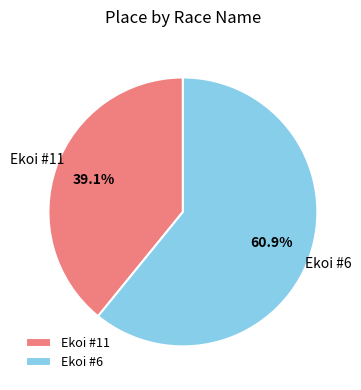

Is it true that Ekoi #11 is 25% of the pie?

False